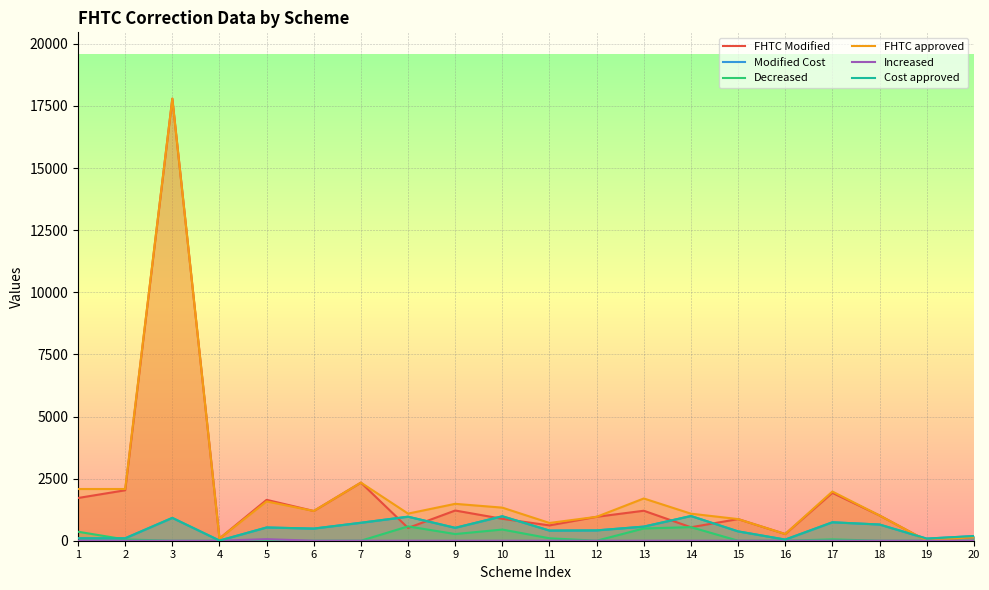

The value of Decreased at 19 is 0.0. True or false?

True